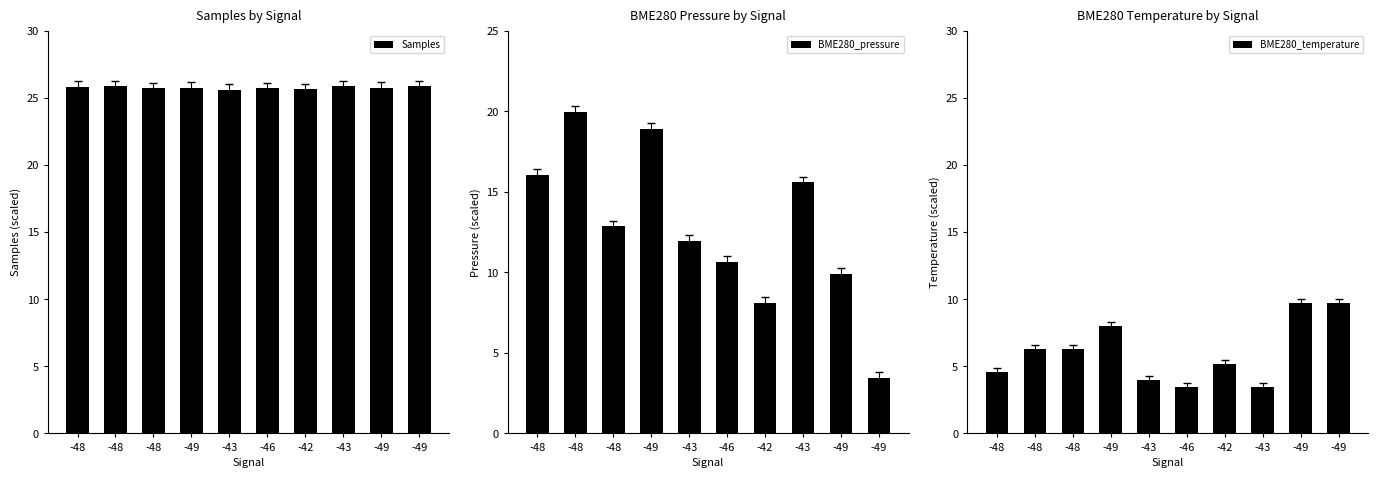

Are the bars horizontal?

No